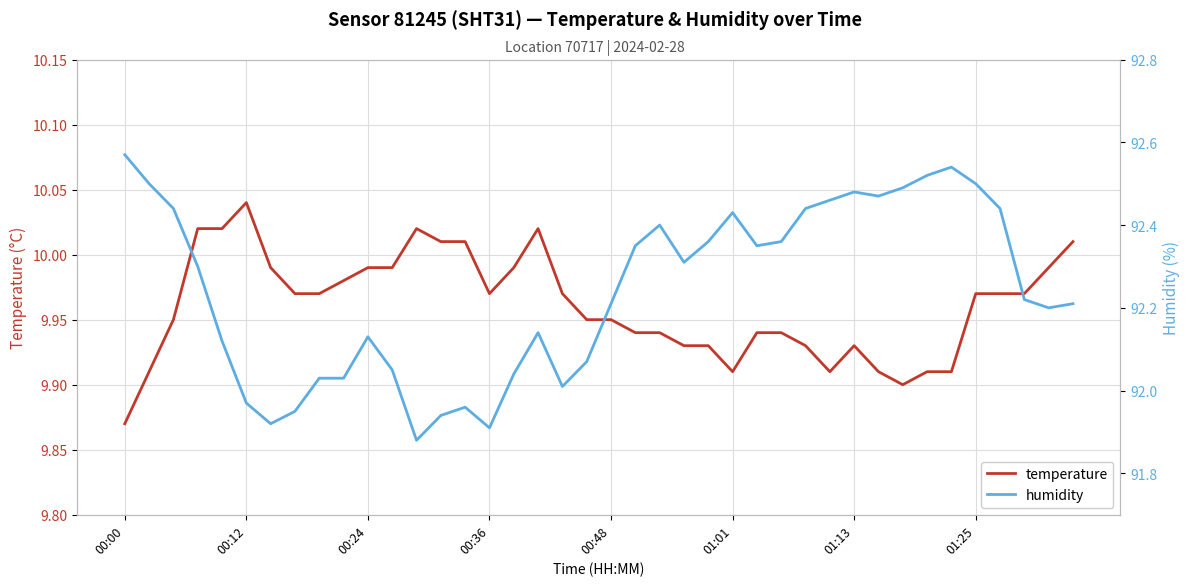

At which label is temperature closest to 9?

00:00